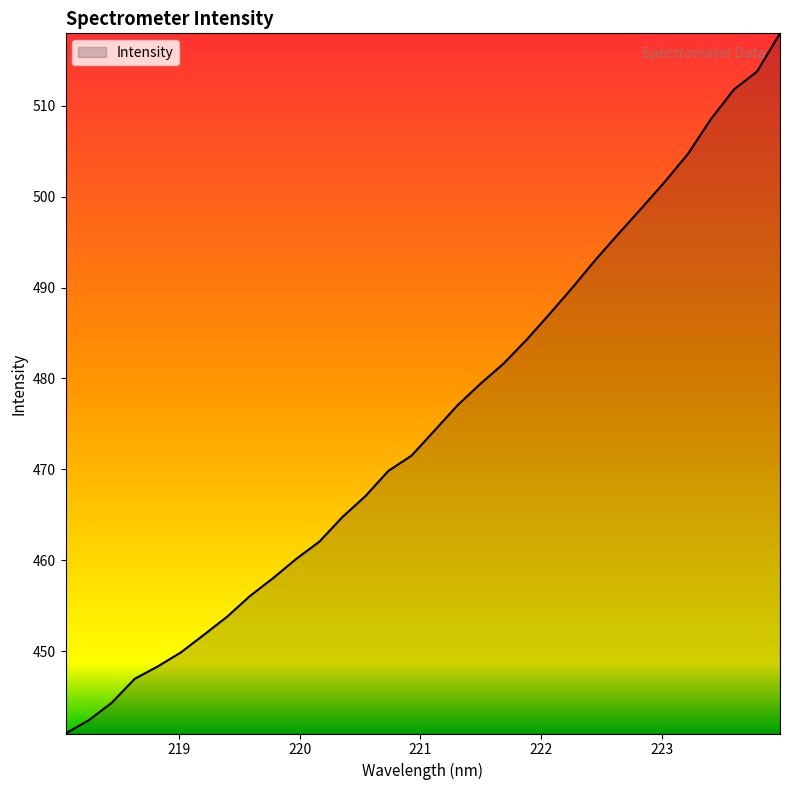

What is the minimum value shown in the chart?

440.9